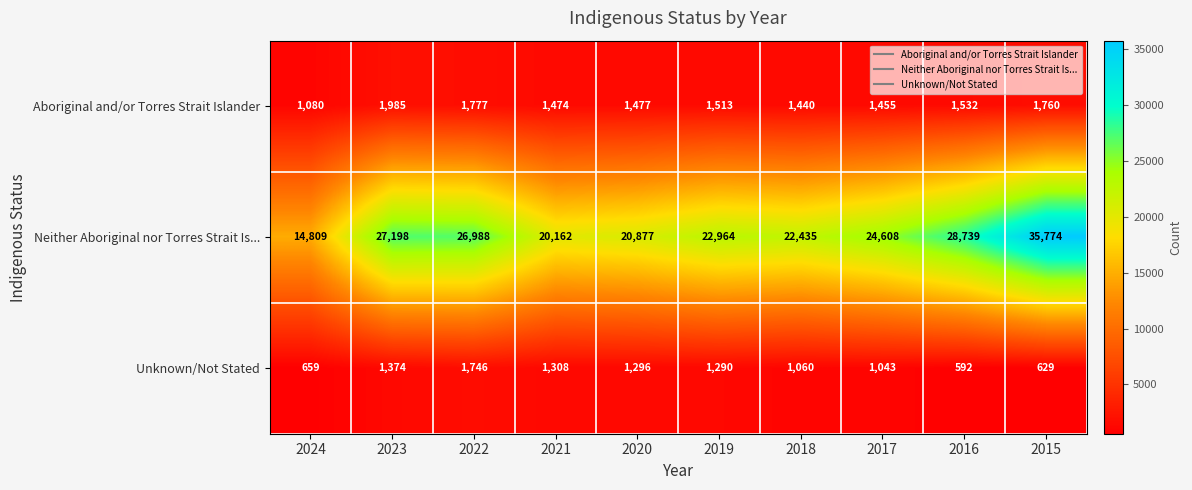

At how many categories does at least one series exceed 4474?

10